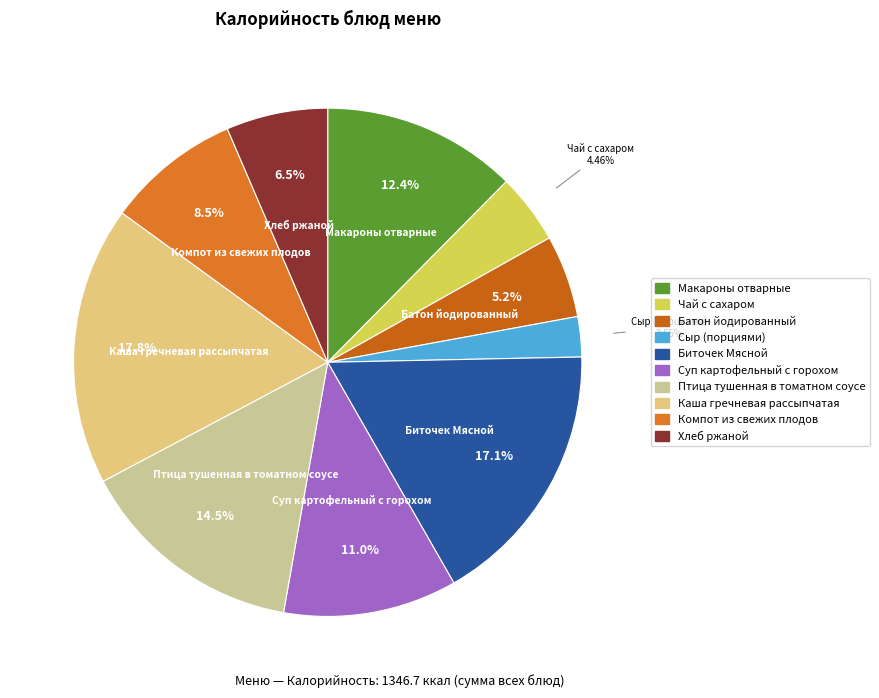

How many segments does this pie chart have?

10